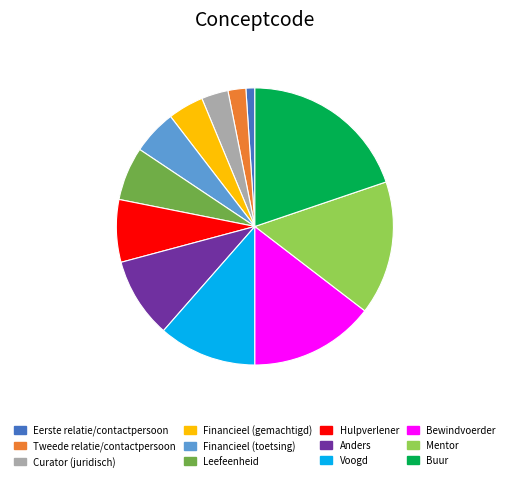

Is the sum of Eerste relatie/contactpersoon and Mentor greater than half?

No